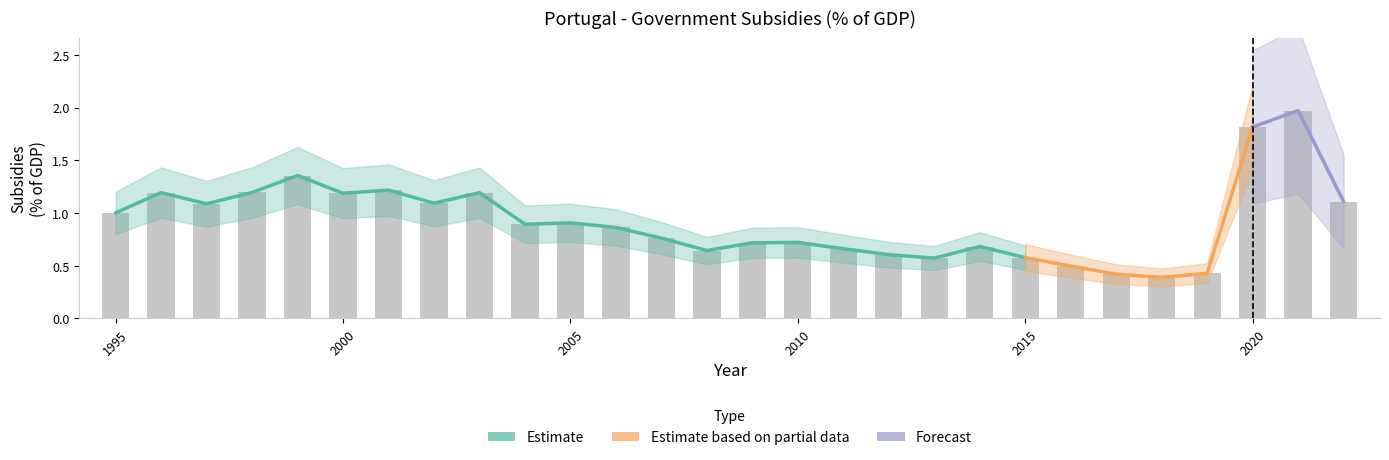

What is the change in value from 1997 to 2011?

-0.4